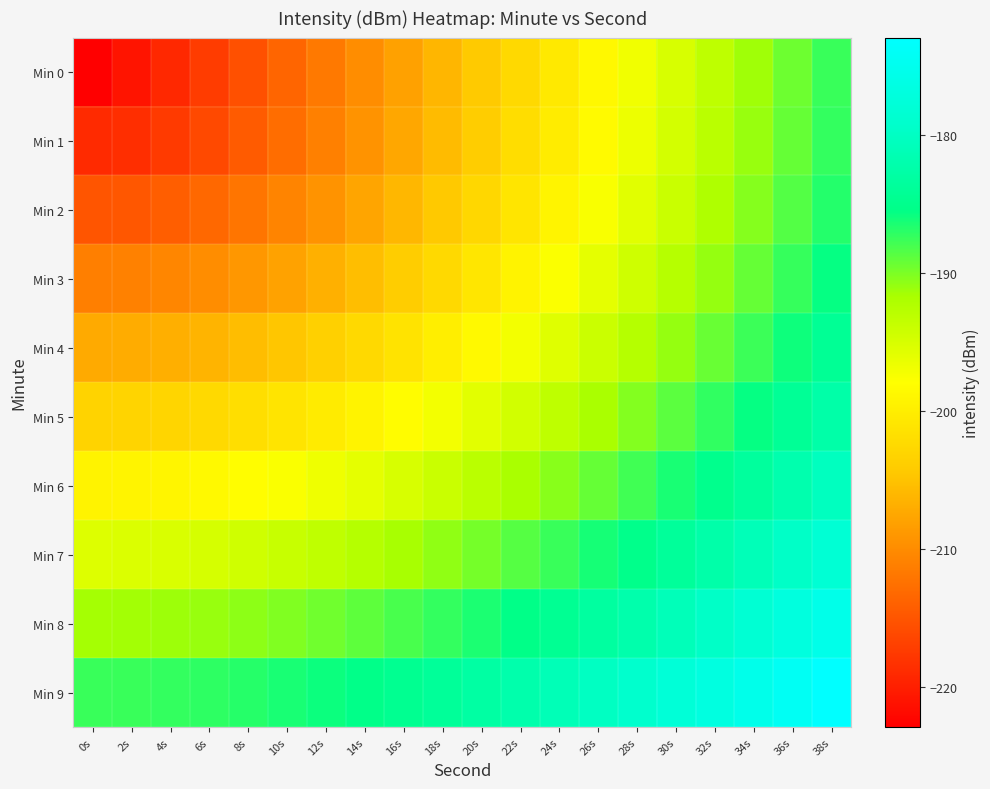

How many data points does each series have?

20